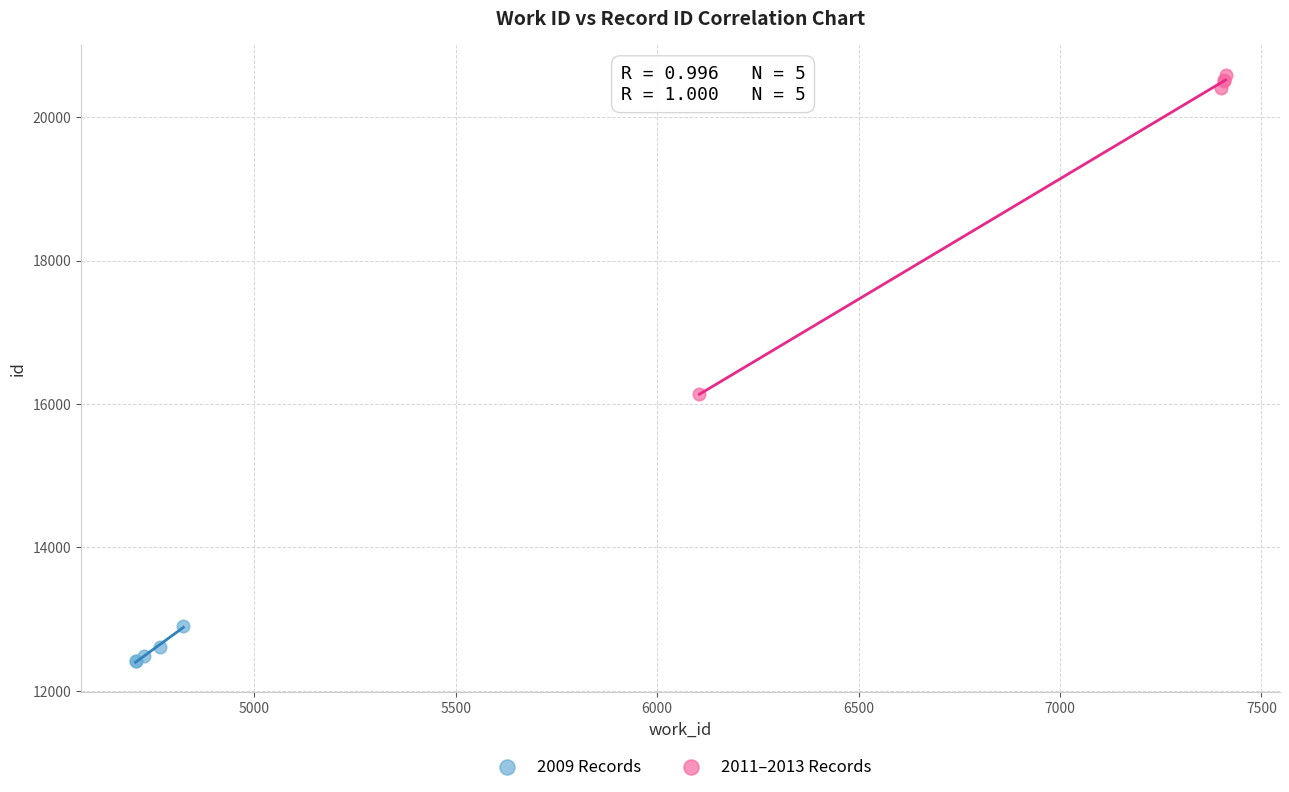

Which series reaches the maximum Y coordinate?

2011–2013 Records